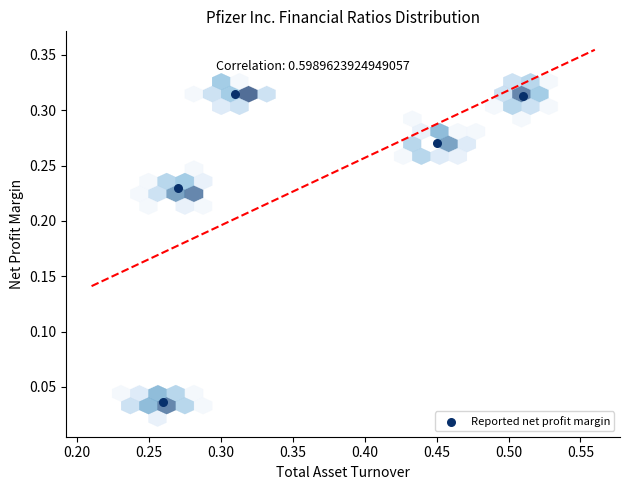

What is the average X value?

0.4